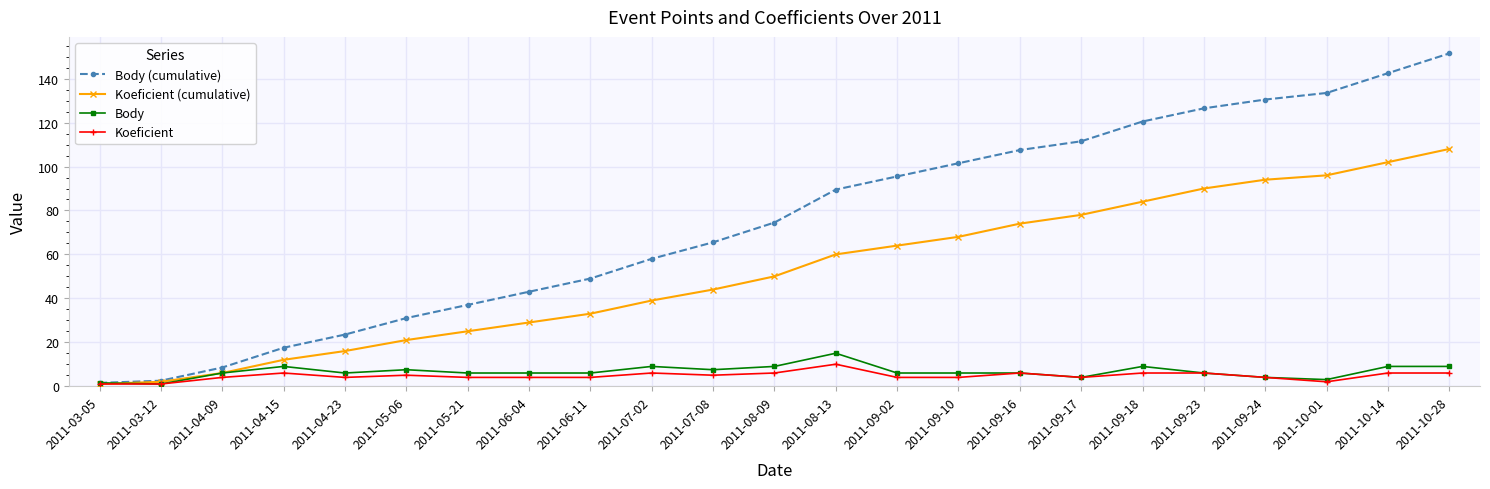

What is the difference between the highest and lowest values at 2011-07-08?

60.5